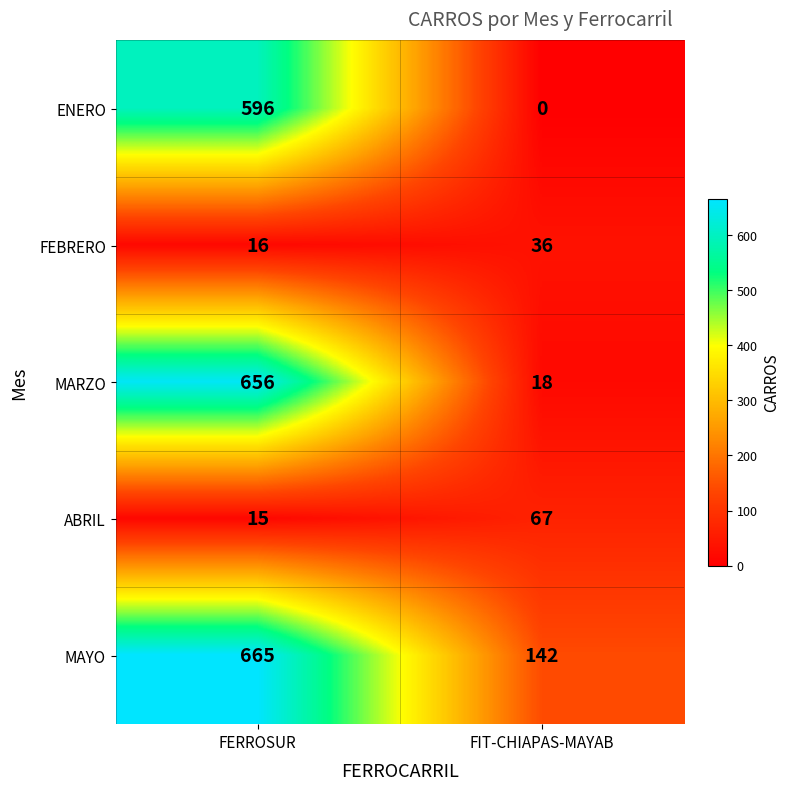

What is the sum of all MAYO values?

807